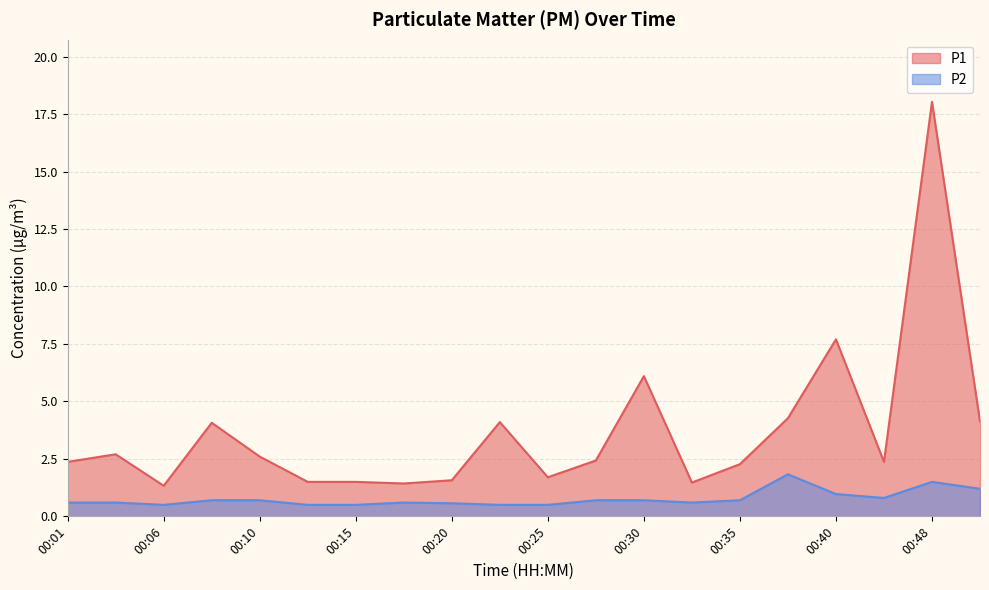

What is the difference between the maximum and second lowest values in the P2 series?

1.3